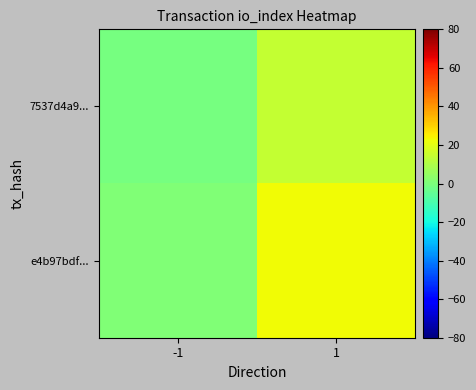

How many data points does each series have?

2